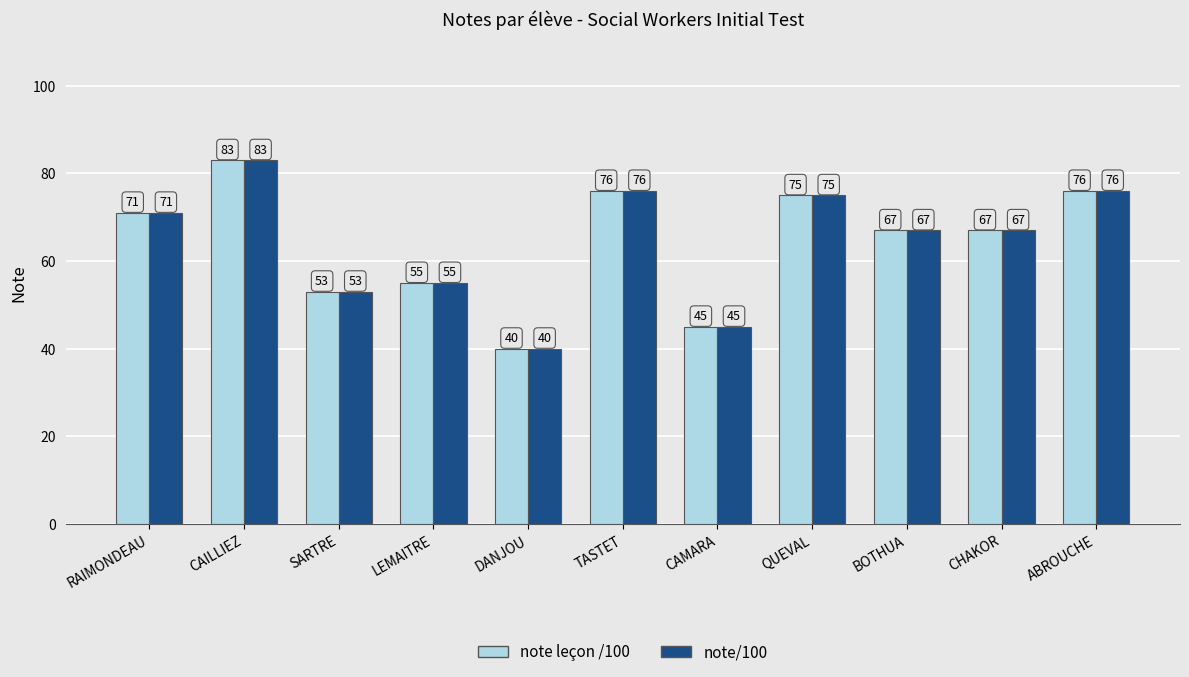

At which category does the chart reach its peak across all series?

CAILLIEZ